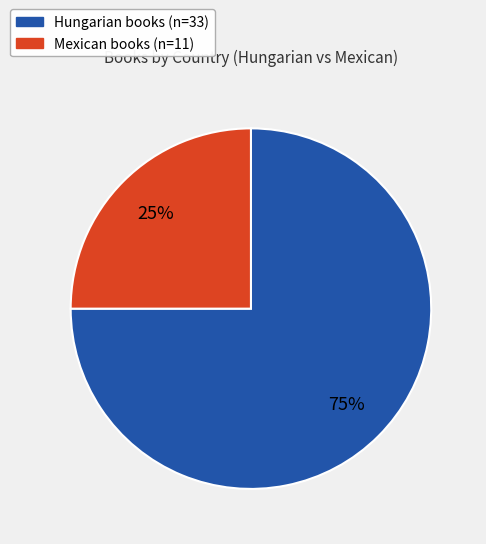

Count the number of slices in the pie.

2